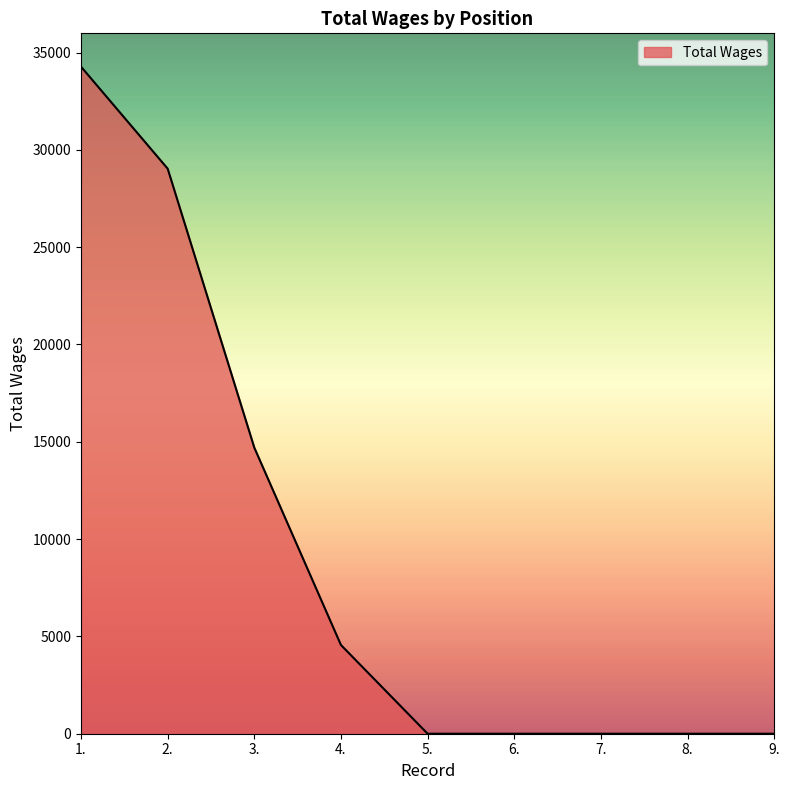

What is the difference between the values at 2. and 4.?

24475